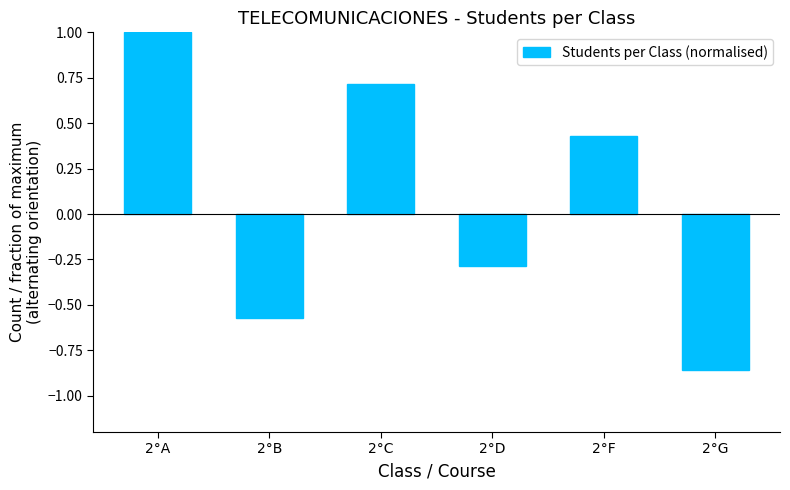

What is the difference between the maximum and minimum values?

1.9